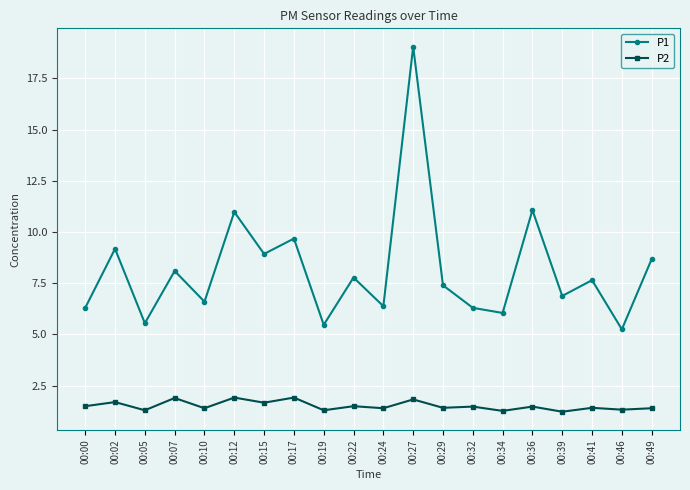

What is the value of the P1 point at the 1st from the left?

6.3